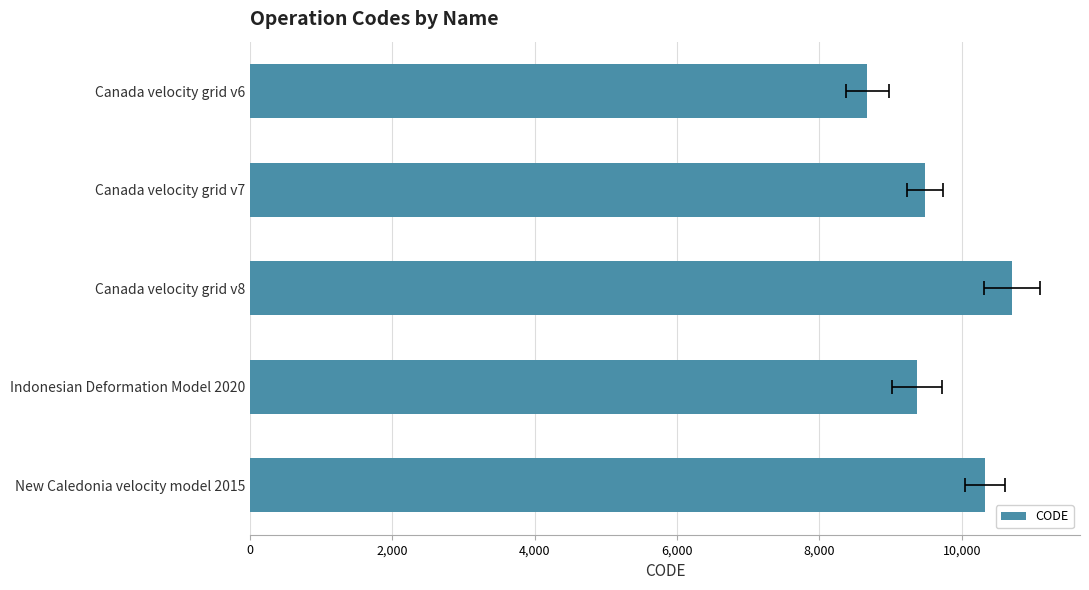

What position from the left is Indonesian Deformation Model 2020?

4